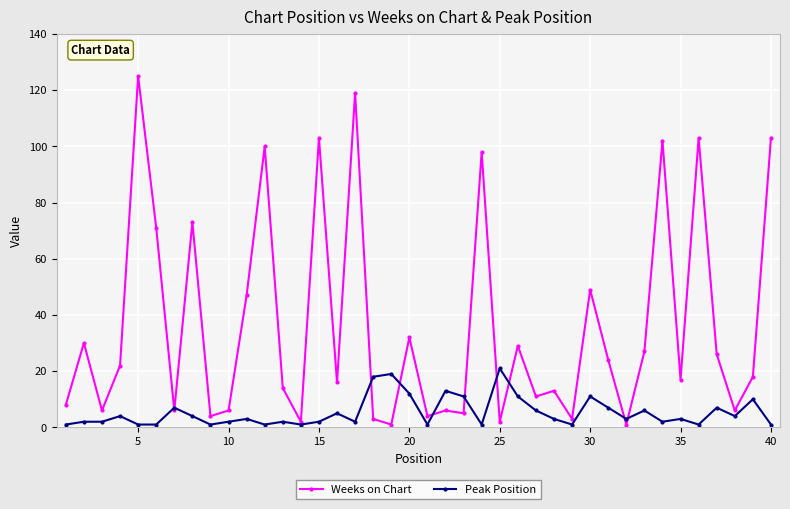

What is the minimum value shown in the chart?

1